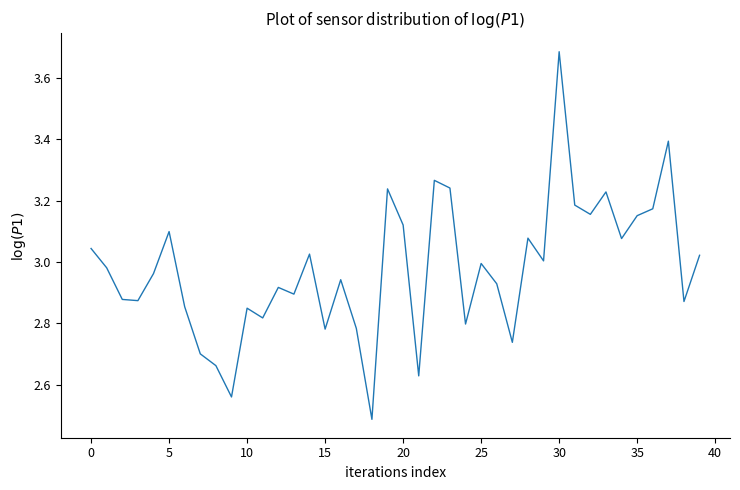

How many lines are shown in the chart?

1